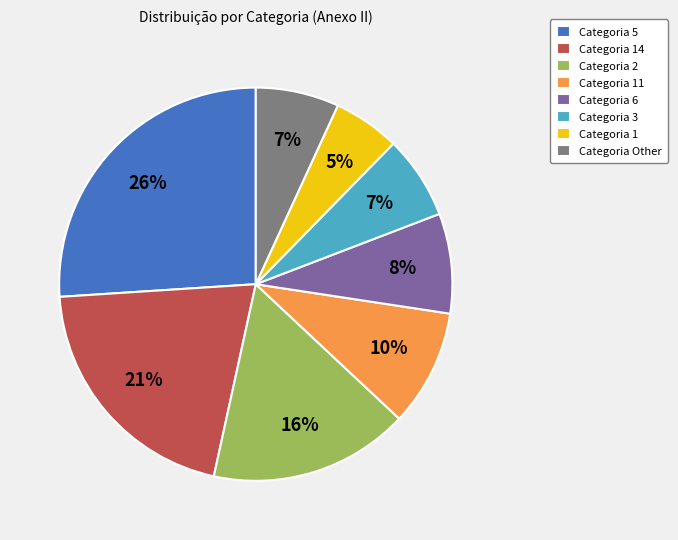

To the nearest percent, what is the difference between the Categoria 3 and Categoria 14 slice percentages?

14%